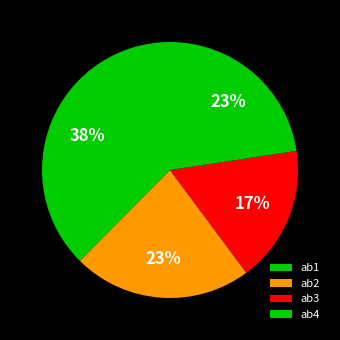

To the nearest percent, what is the difference between the ab2 and ab1 slice percentages?

15%